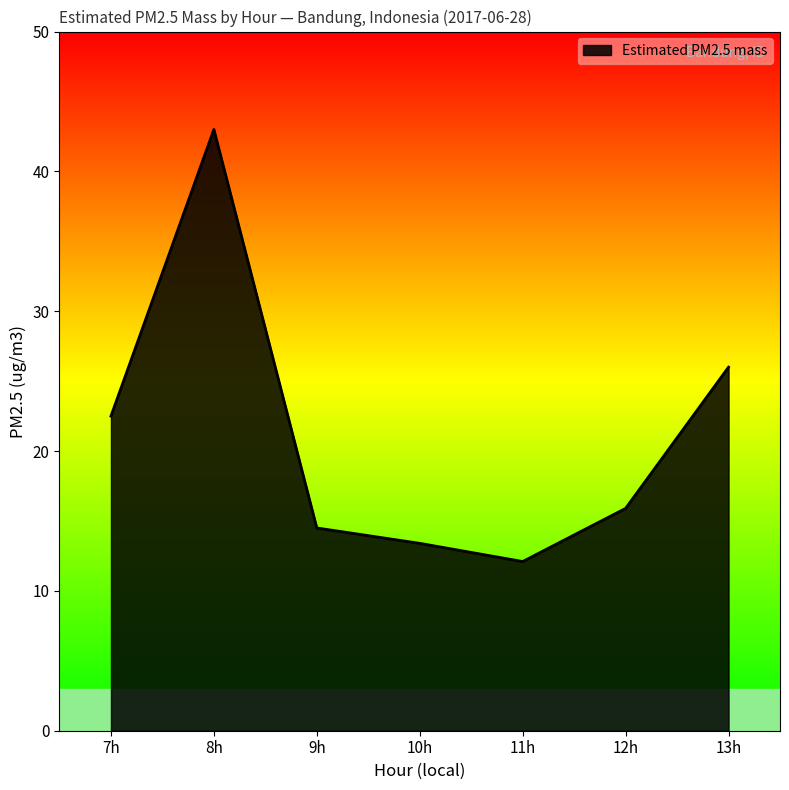

Reading right to left, transcribe all the data shown in this chart.

26.0	15.9	12.1	13.4	14.5	43.0	22.5